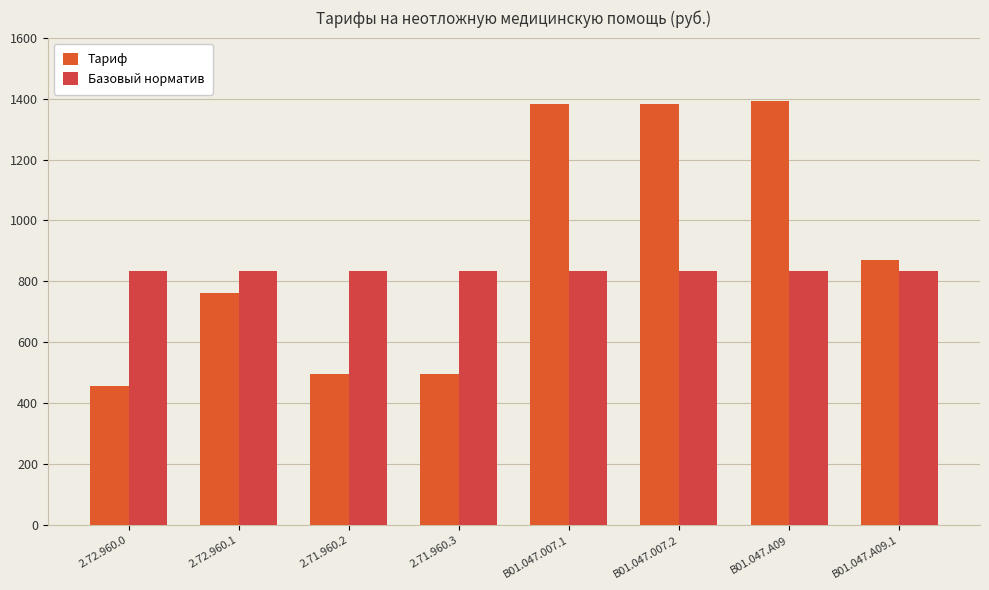

The value of Тариф at B01.047.007.1 is 1838.4. True or false?

False